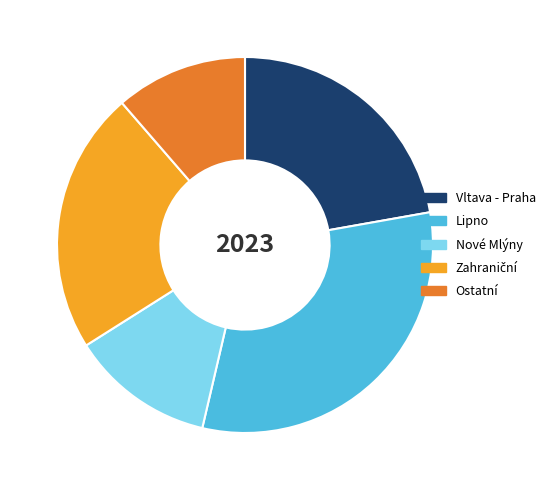

Approximately how many times larger is the value at Nové Mlýny compared to Vltava - Praha?

0.6